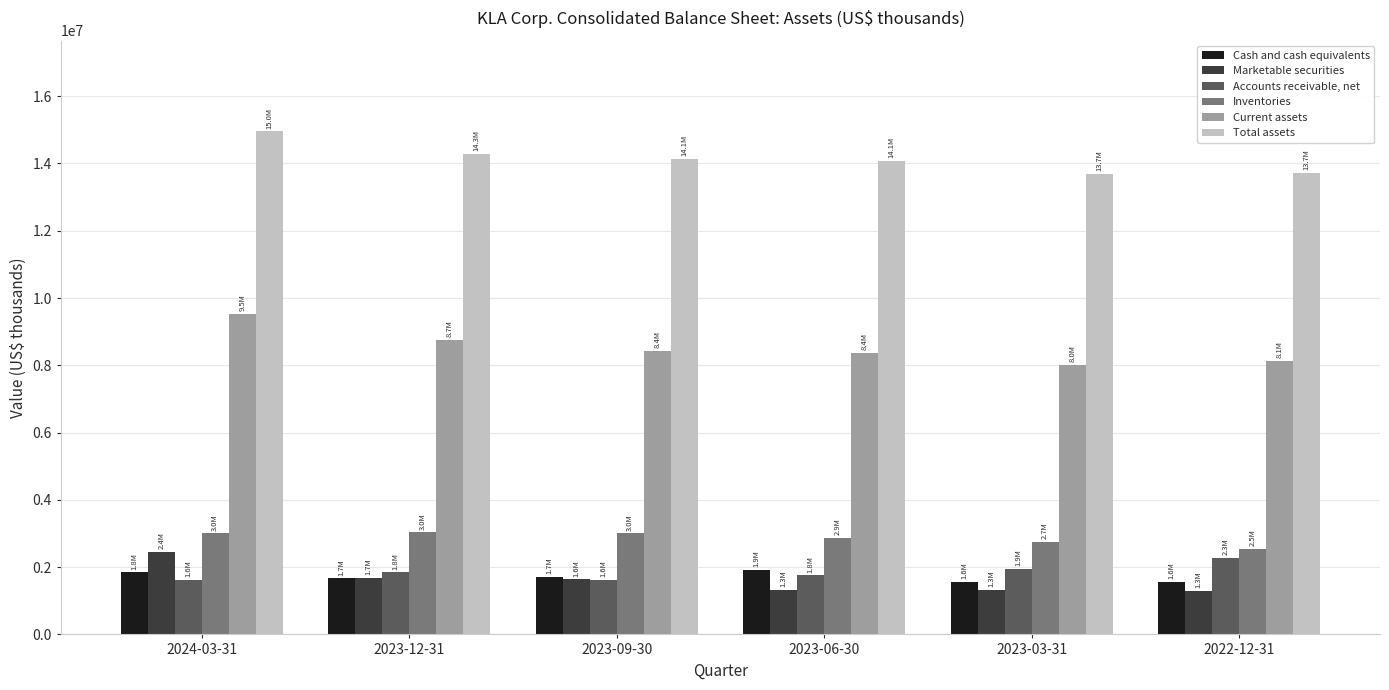

At which category is the sum across all series the highest?

2024-03-31